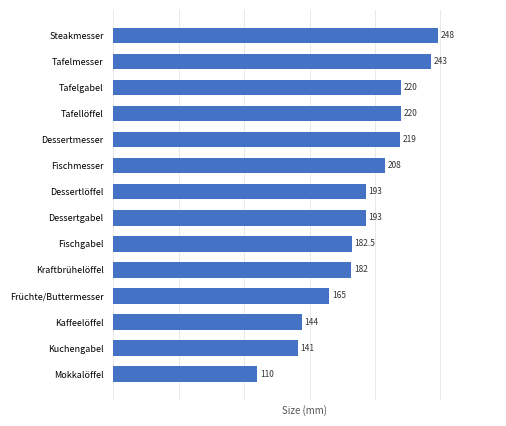

What is the ratio of the value at Dessertmesser to the value at Kuchengabel?

1.6